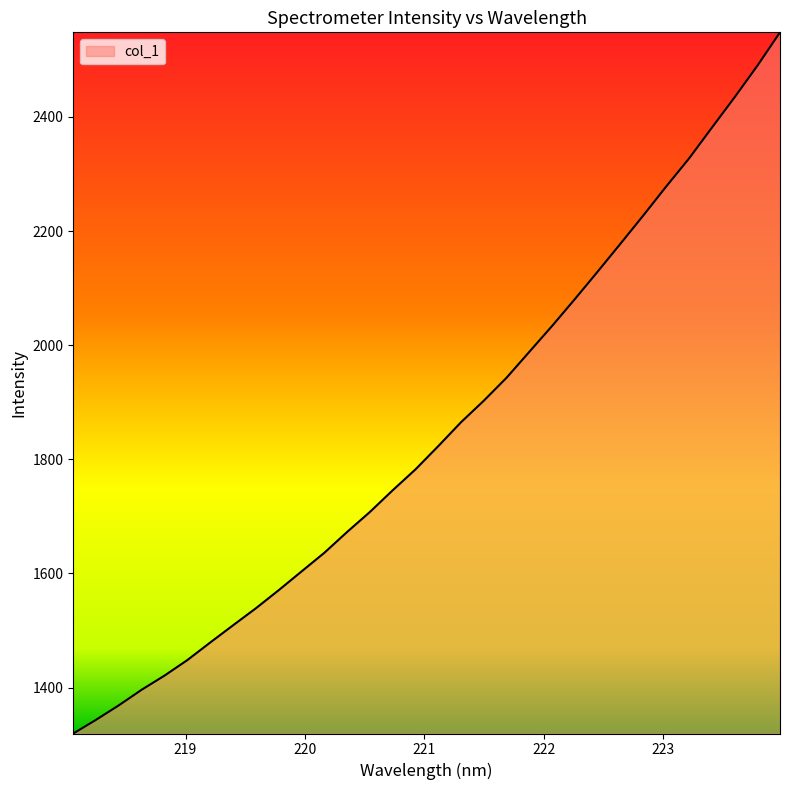

What is the maximum value shown in the chart?

2548.1